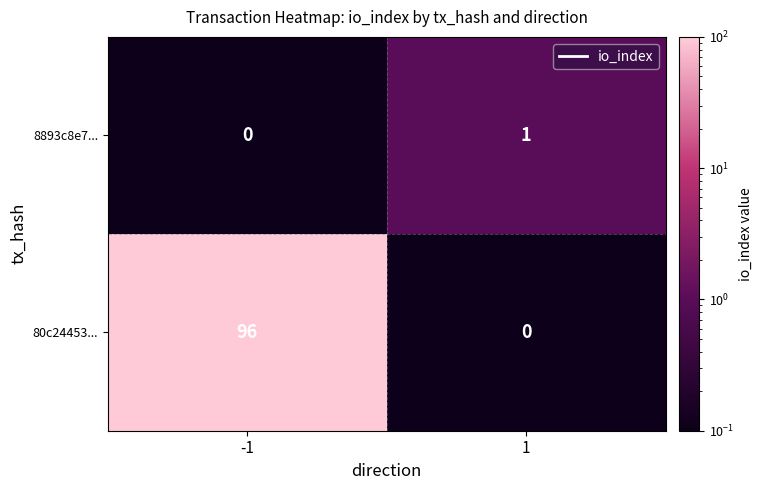

List the labels in order of 8893c8e7... value, smallest first.

-1, 1